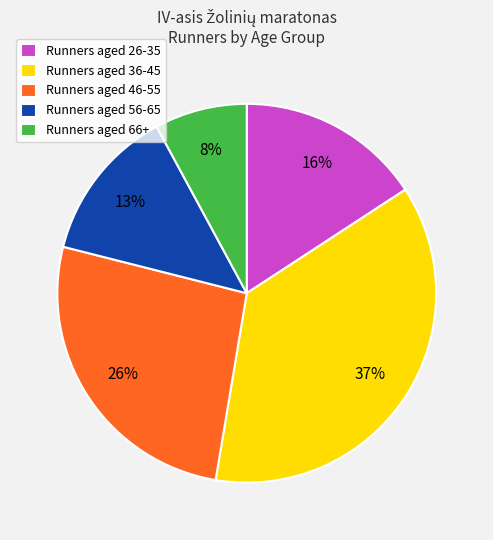

Is there a majority slice in this chart?

No